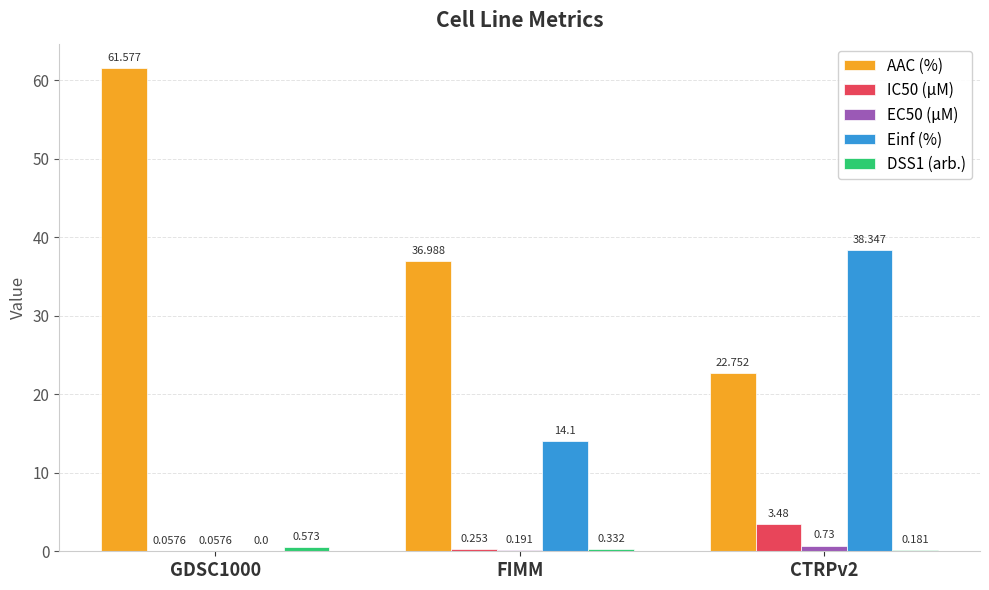

How many groups of bars are there?

3